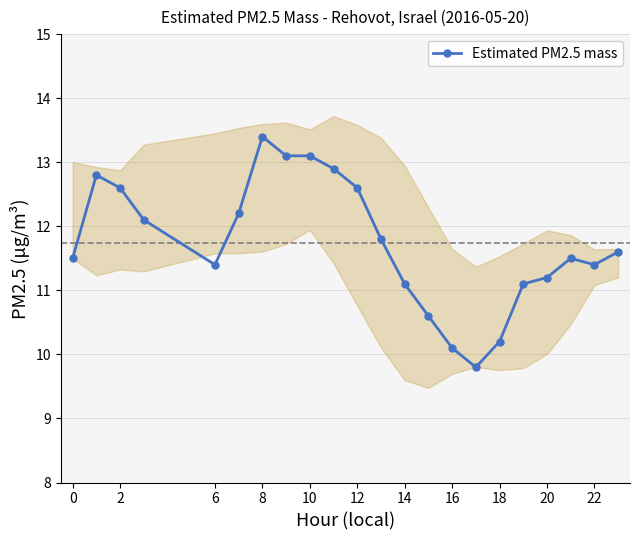

At which label does Estimated PM2.5 mass reach its peak?

8